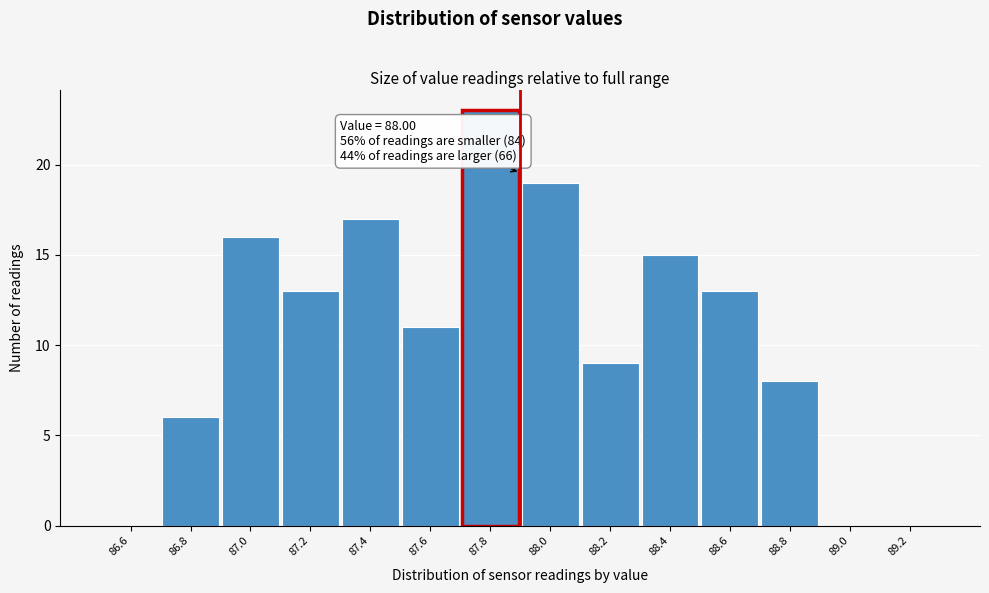

Reading left to right, transcribe all the data shown in this chart.

86.6=0	86.8=6	87.0=16	87.2=13	87.4=17	87.6=11	87.8=23	88.0=19	88.2=9	88.4=15	88.6=13	88.8=8	89.0=0	89.2=0